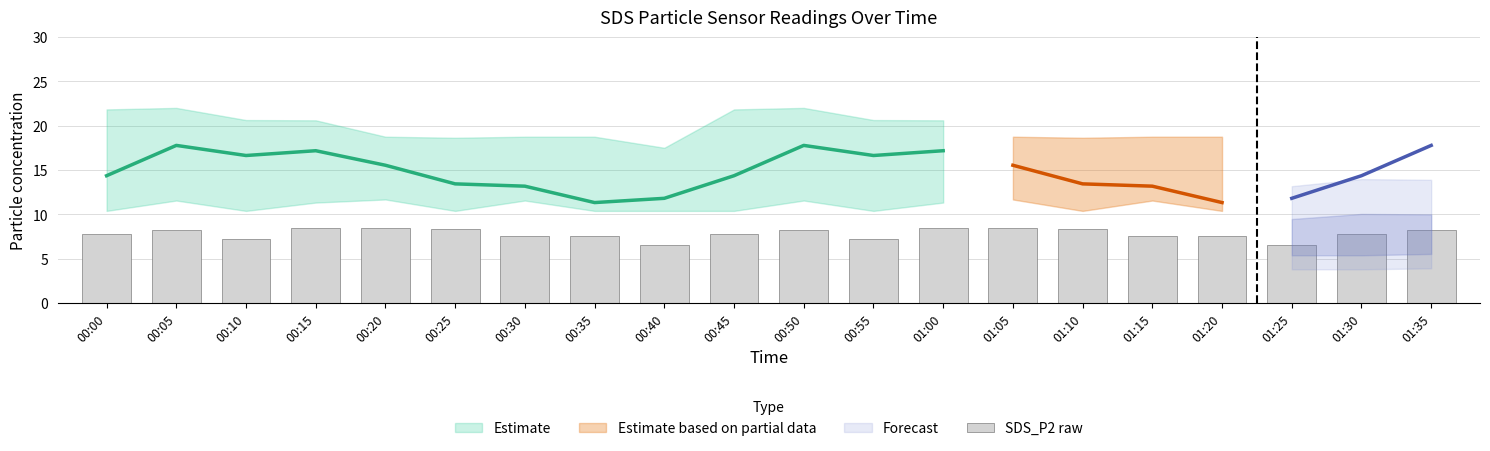

Is it true that the value at 01:20 is 7.5?

True